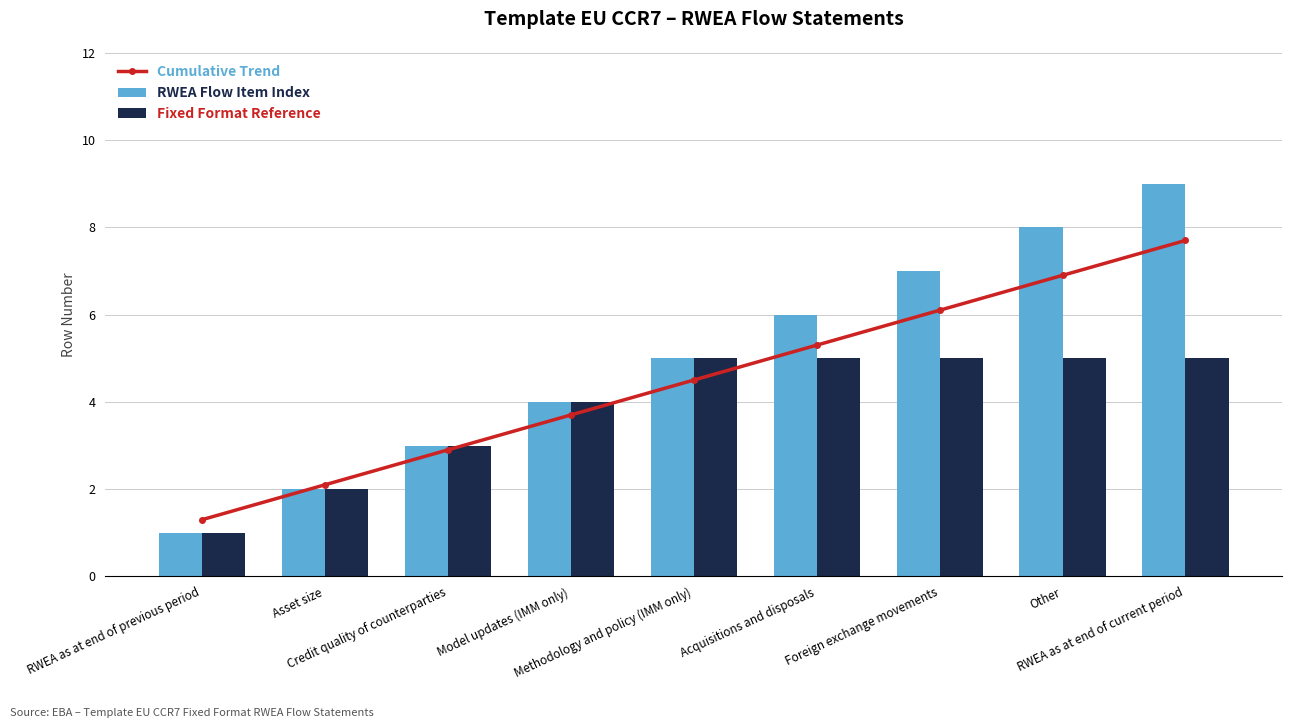

Reading right to left, extract all data points from this chart.

Cumulative Trend: 7.7	6.9	6.1	5.3	4.5	3.7	2.9	2.1	1.3
RWEA Flow Item Index: 9.0	8.0	7.0	6.0	5.0	4.0	3.0	2.0	1.0
Fixed Format Reference: 5.0	5.0	5.0	5.0	5.0	4.0	3.0	2.0	1.0